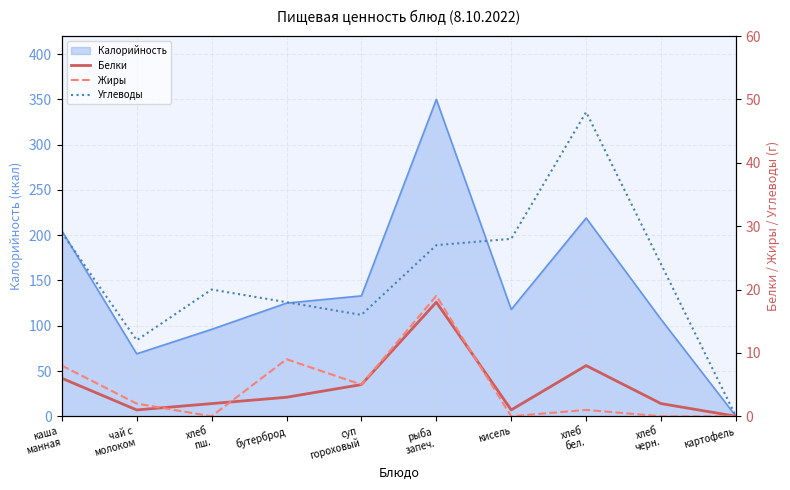

True or false: Жиры has more than 0 interior local peaks.

True